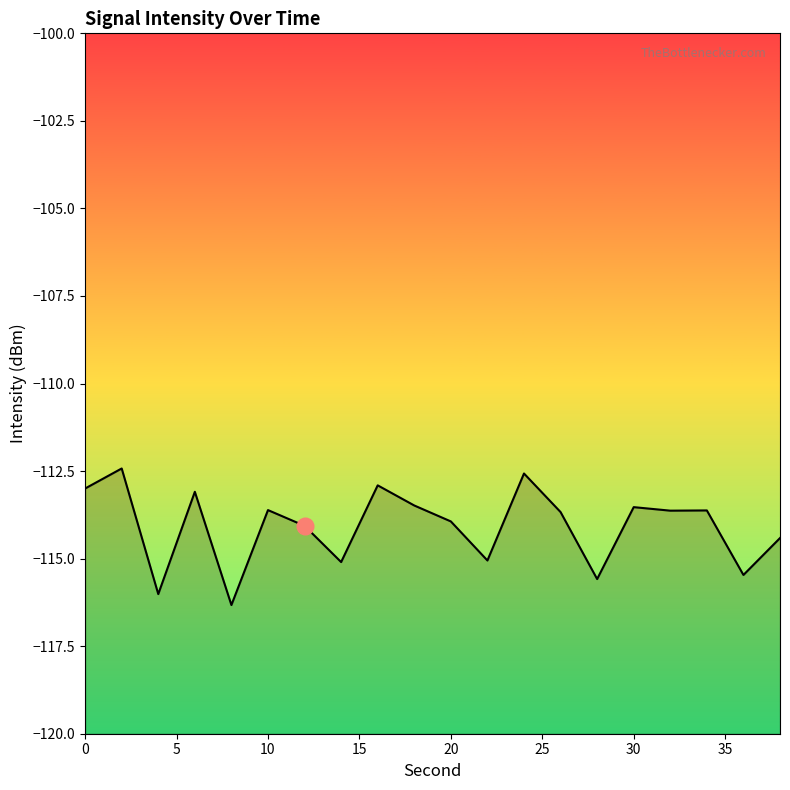

What is the difference between the maximum and second lowest values?

3.6